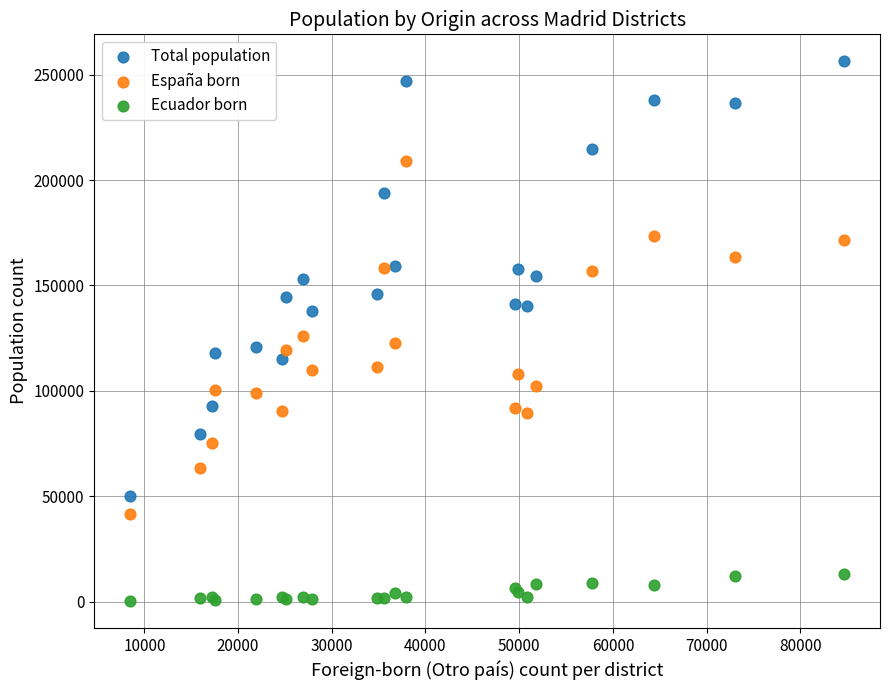

Which series has the widest spread of Y values?

Total population